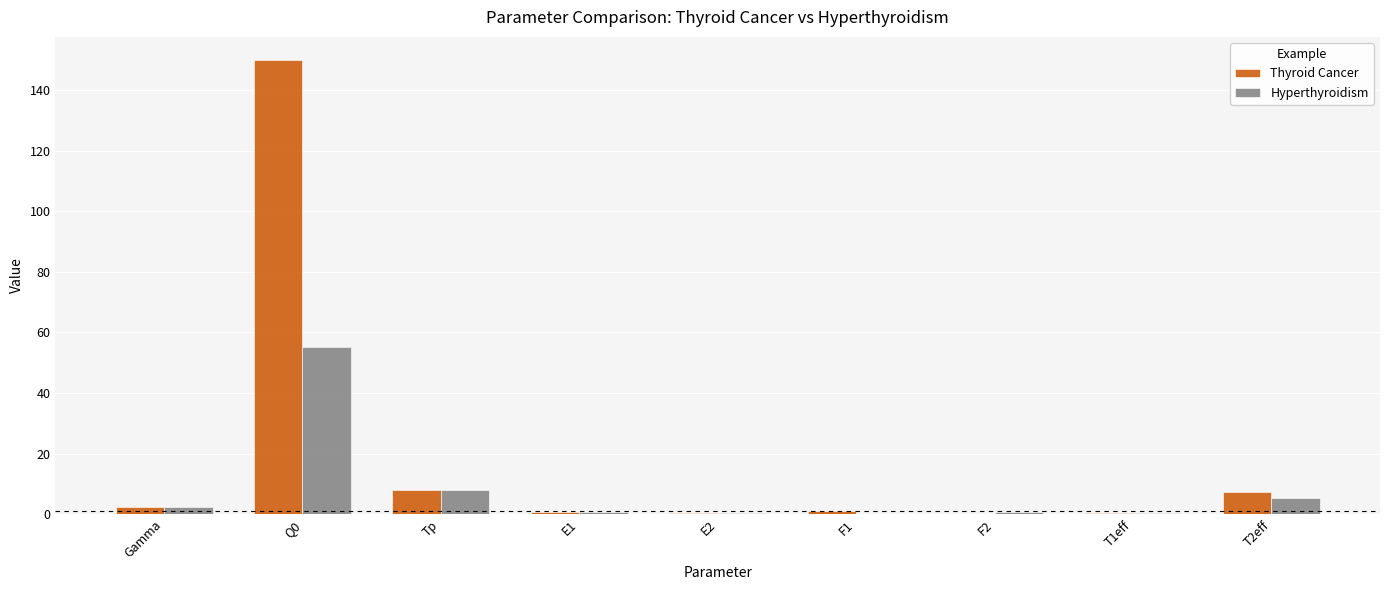

At which category is the sum across all series the highest?

Q0